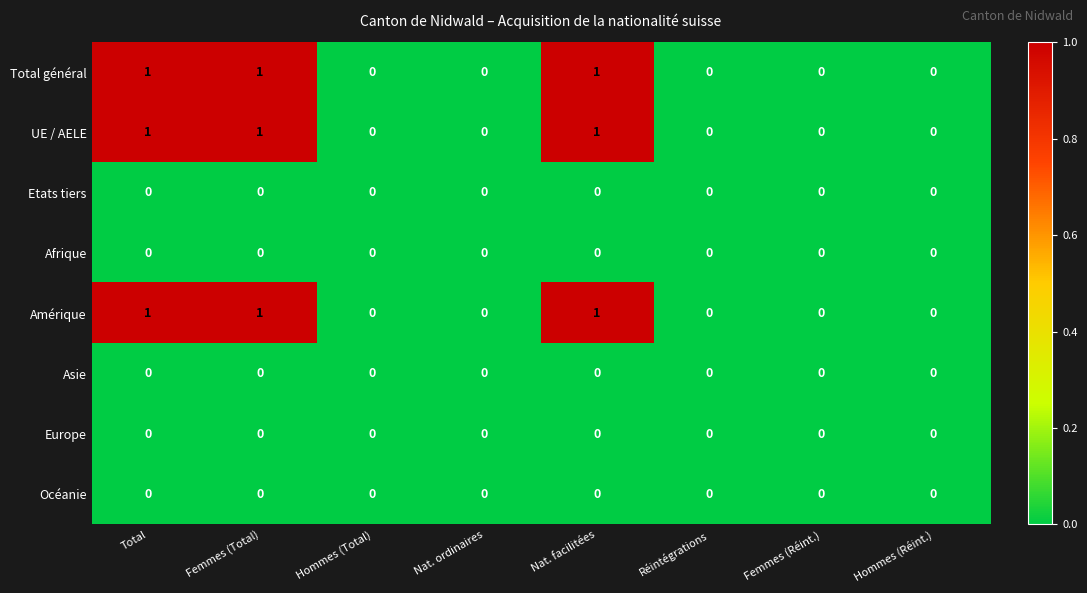

Is the value of Total général at Nat. facilitées greater than the value of Océanie at Nat. ordinaires?

Yes